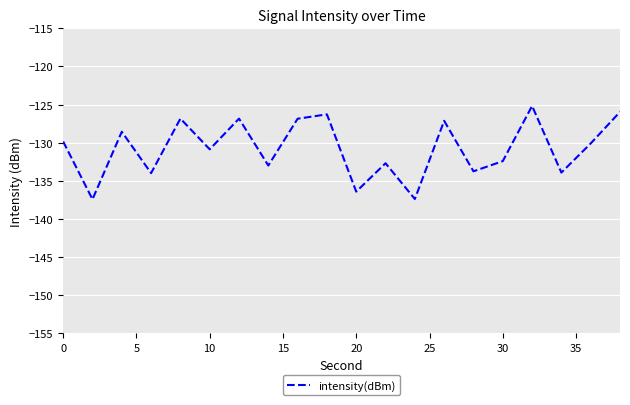

What is the difference between the maximum and minimum values?

12.2